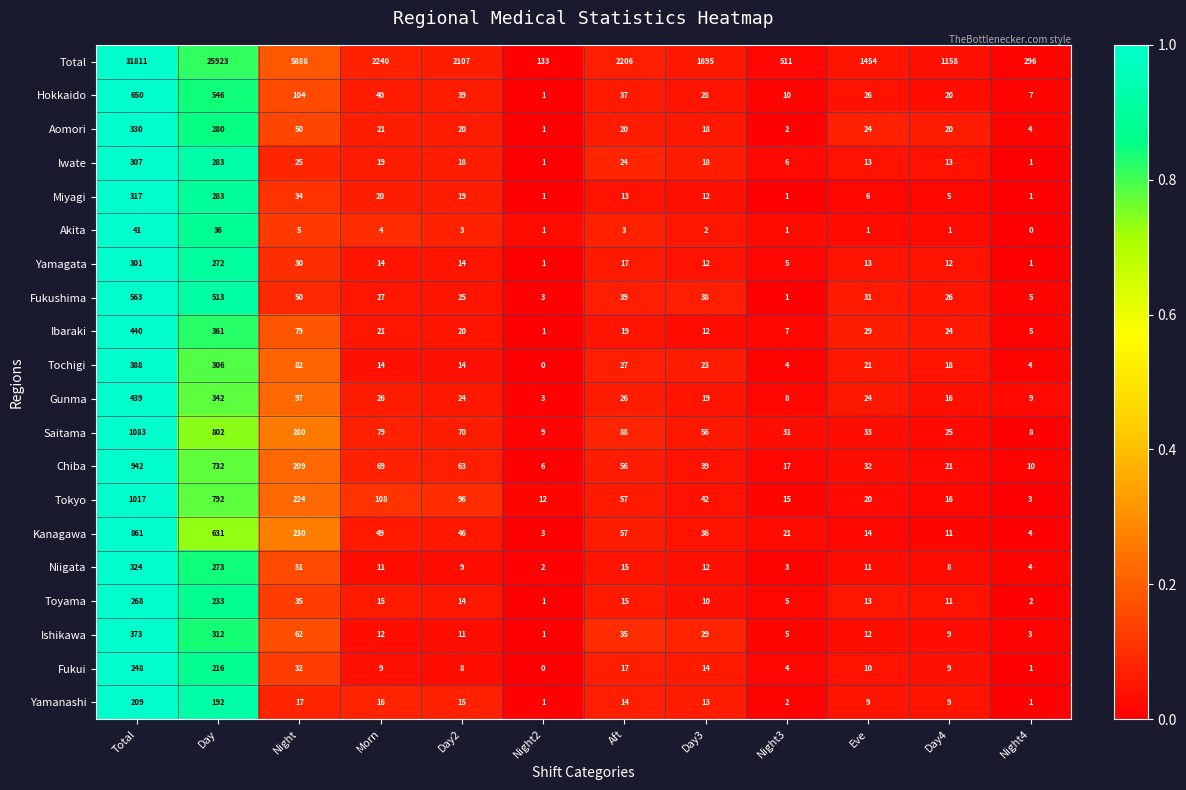

Which series changed the most between Total and Night2?

Total